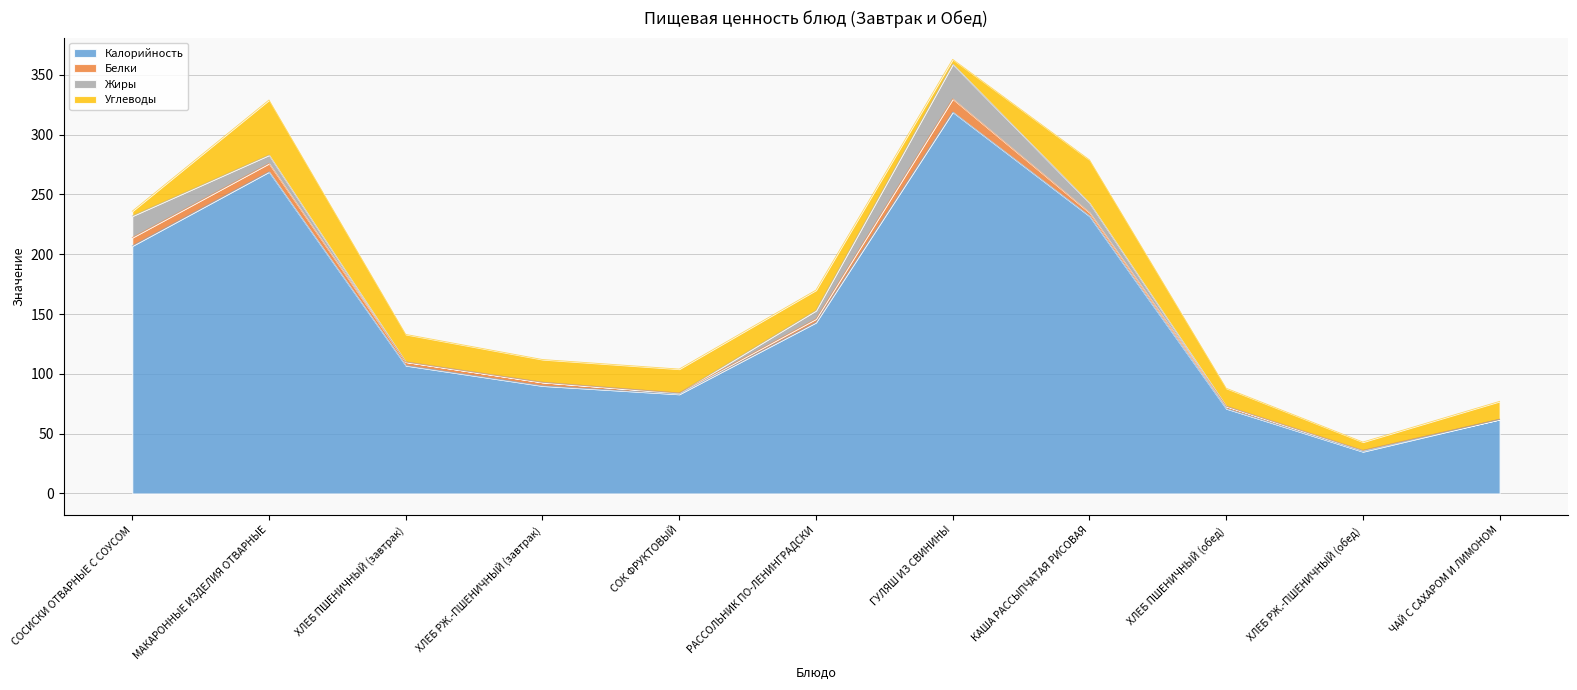

True or false: Белки has more than 0 points higher than both neighbors.

True